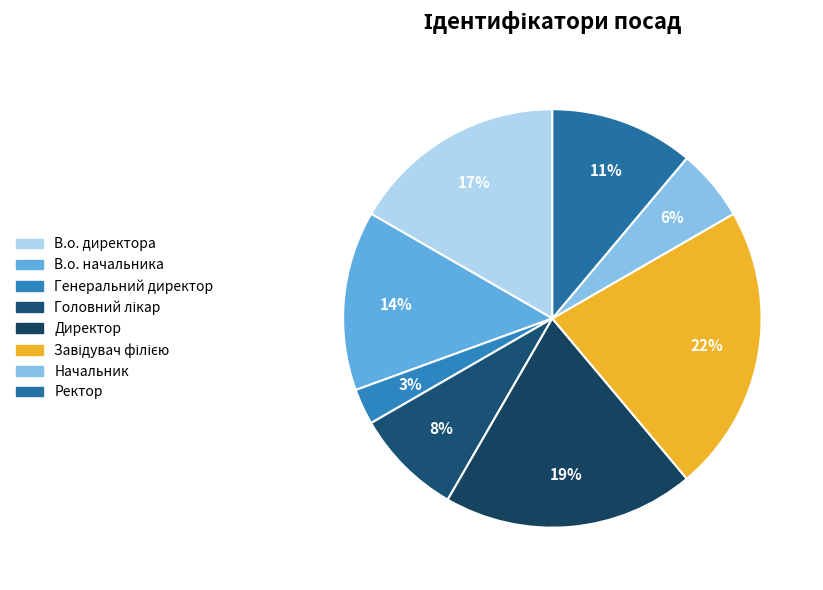

Which category has the smallest portion of the pie?

Генеральний директор